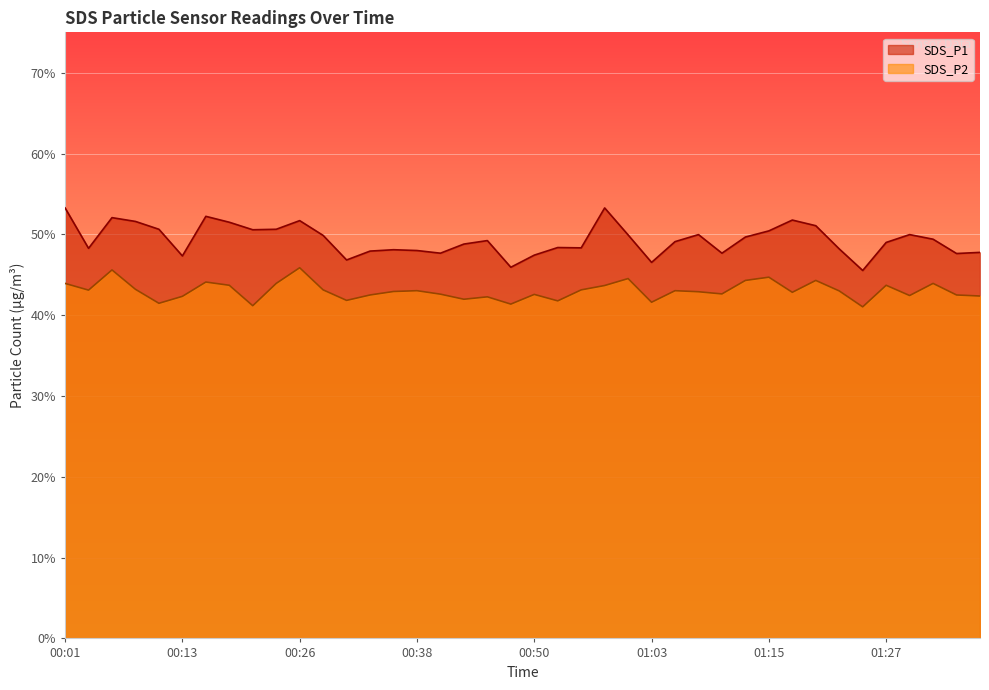

Where does the SDS_P2 series first go above 43?

00:01